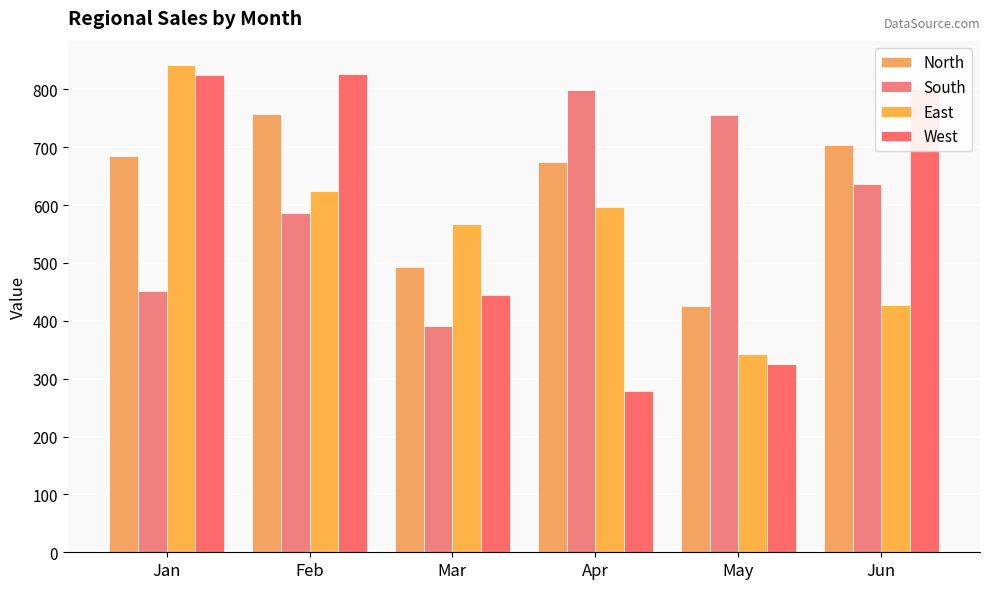

How many groups of bars are there?

6